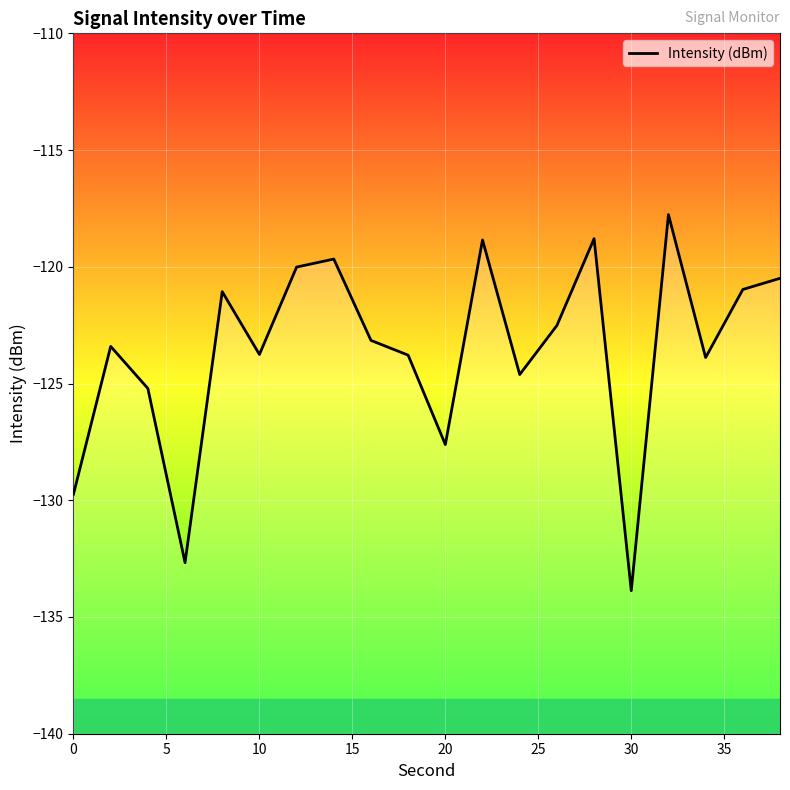

What is the minimum value shown in the chart?

-133.9